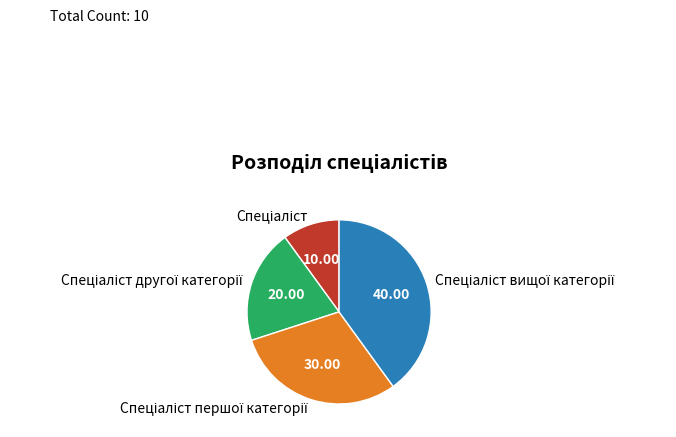

Is there a majority slice in this chart?

No